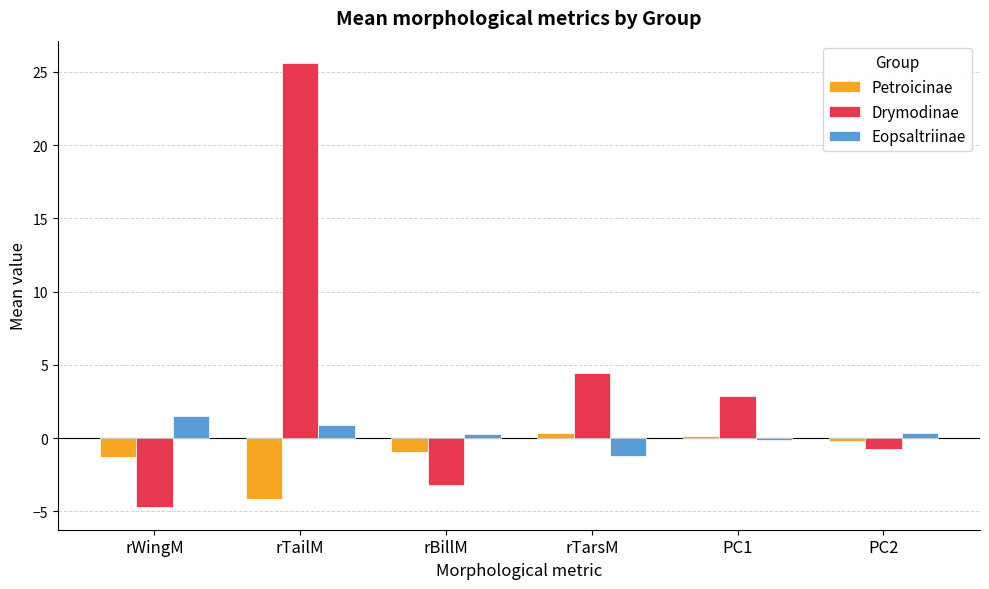

Which series has the widest spread of values?

Drymodinae